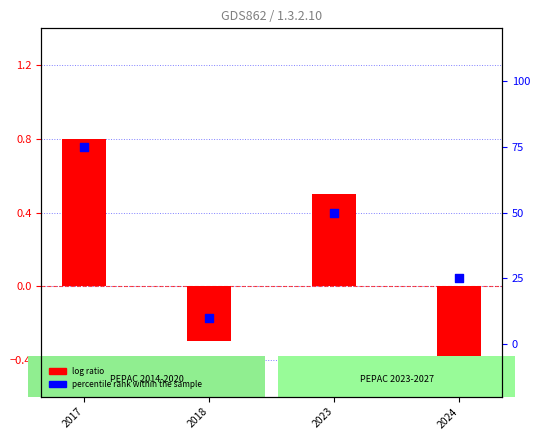

Between 2023 and 2024, which is larger?

2023